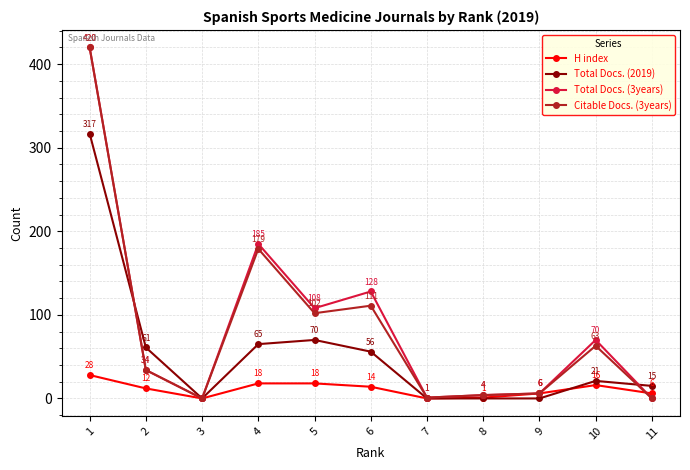

After their last crossing, which series has the higher values: Total Docs. (2019) or H index?

Total Docs. (2019)